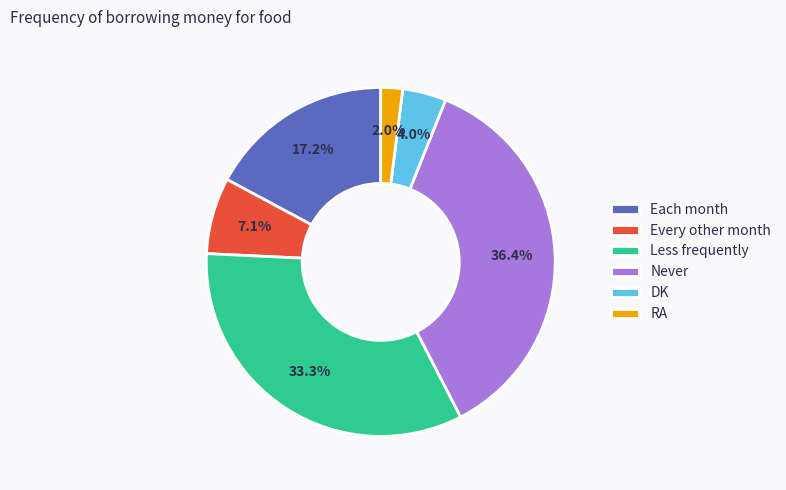

Count the number of slices in the pie.

6